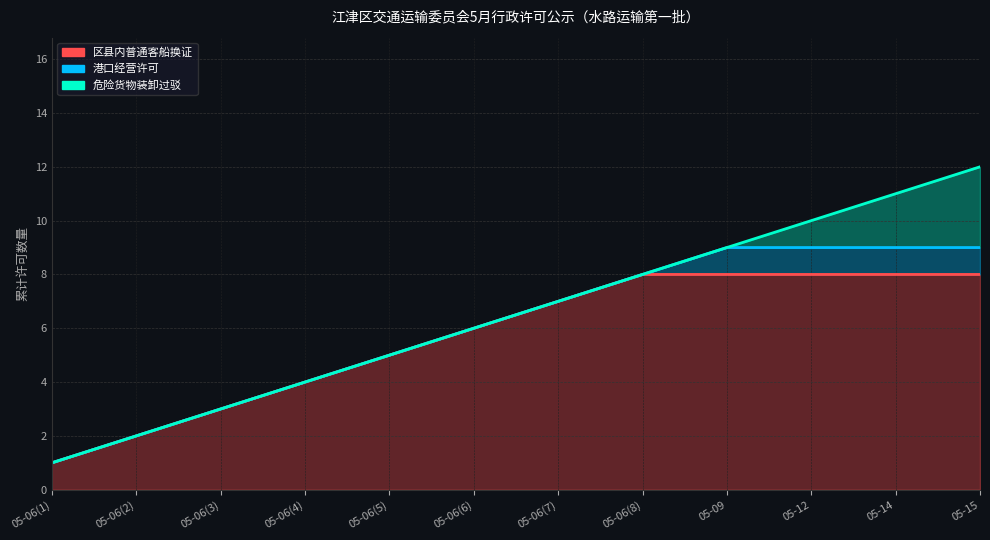

Which category has the lowest value in the 区县内普通客船换证 series?

05-06(1)